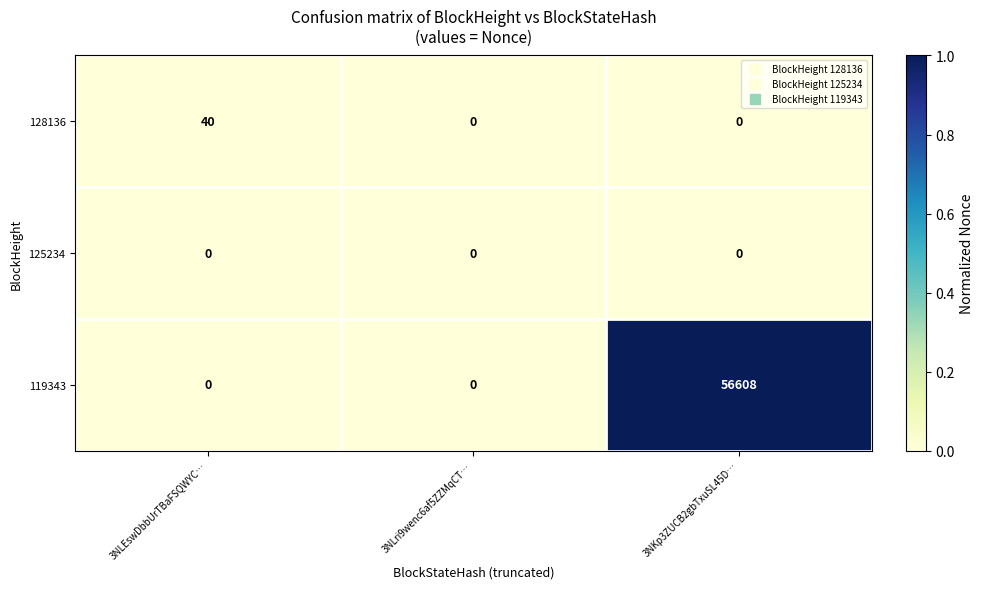

List the series in order of their peak value, lowest first.

125234, 128136, 119343